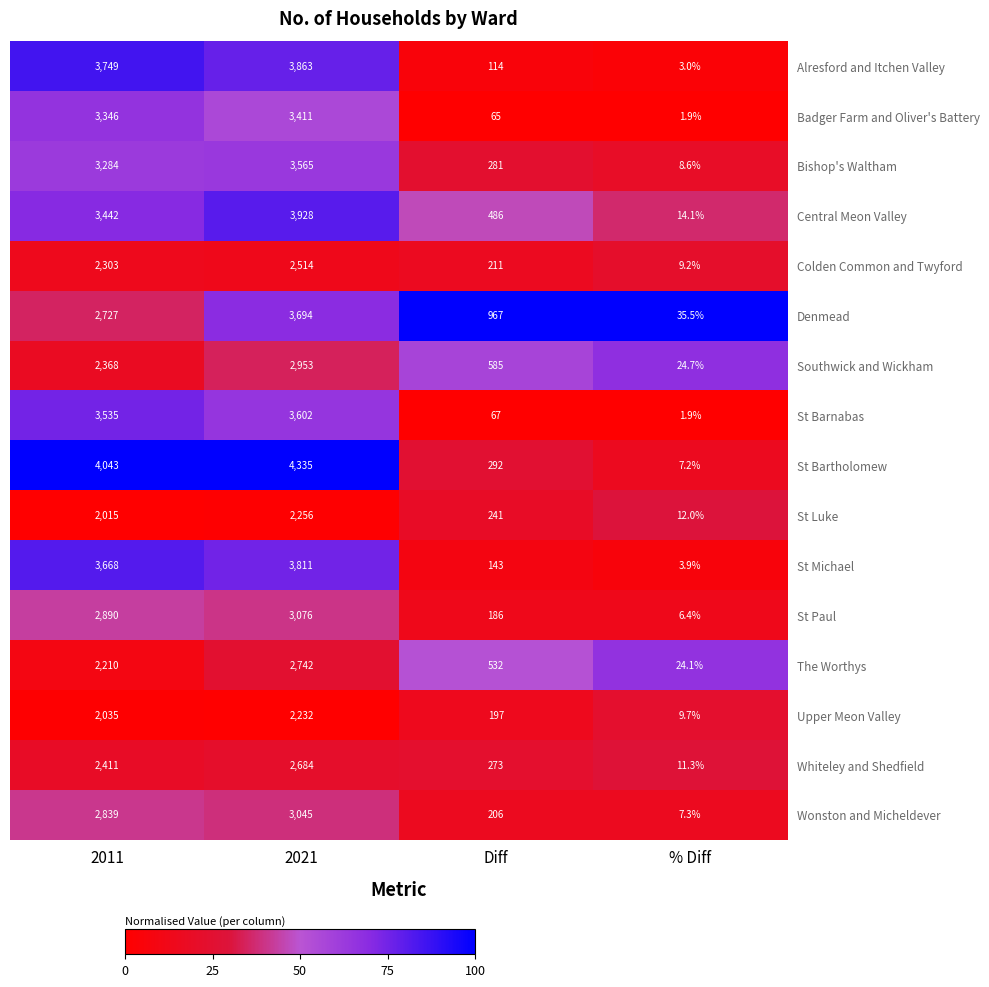

Which series has the largest total across all categories?

St Bartholomew